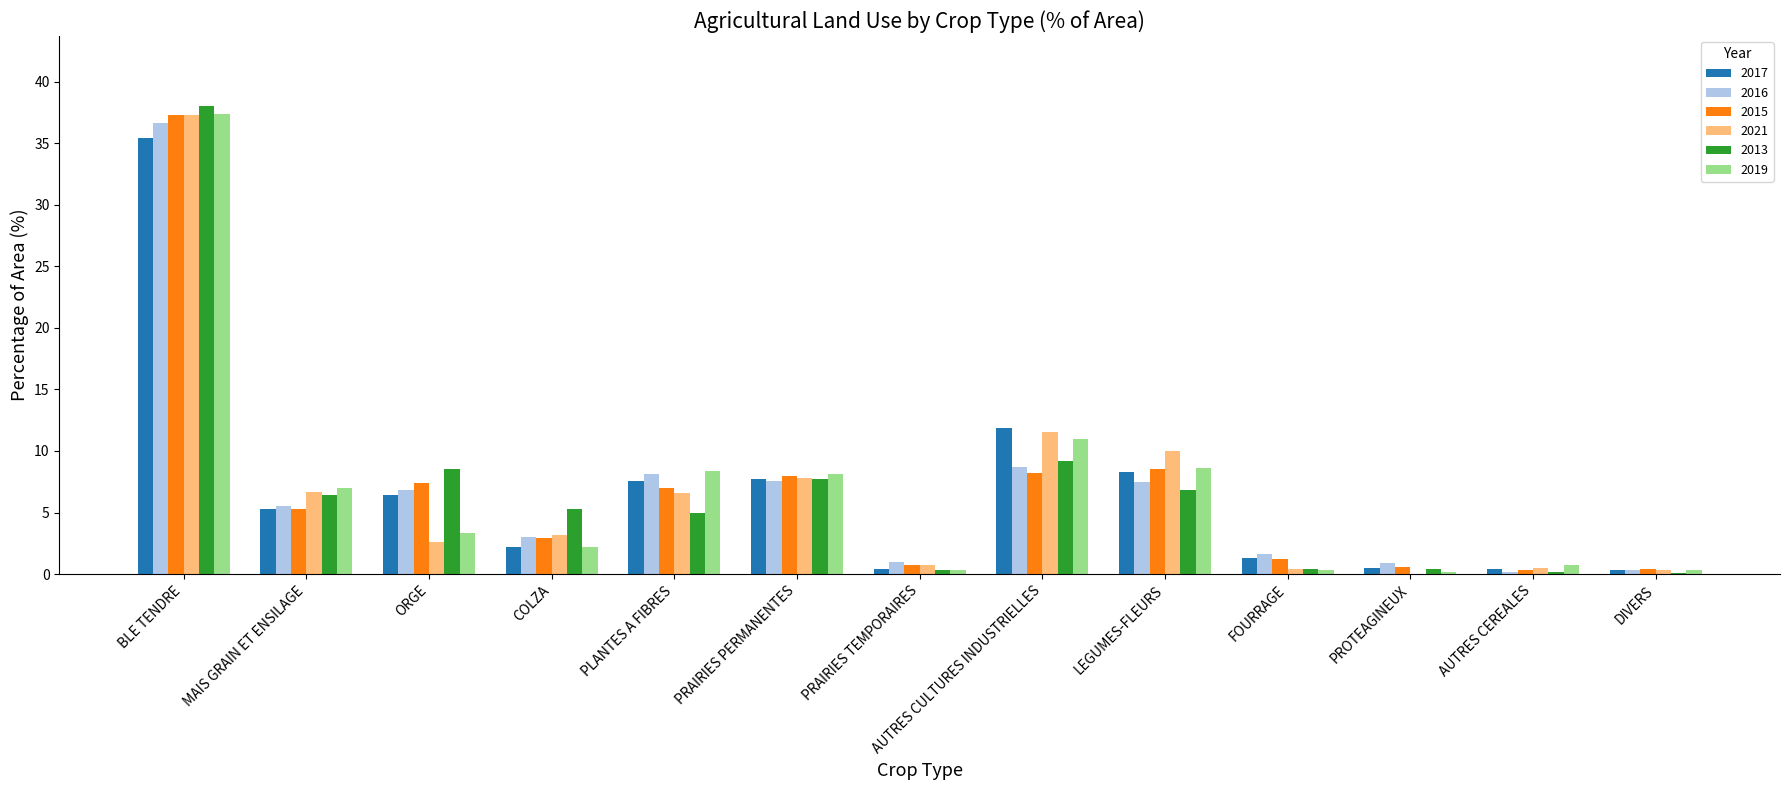

What is the maximum value for 2013?

38.0